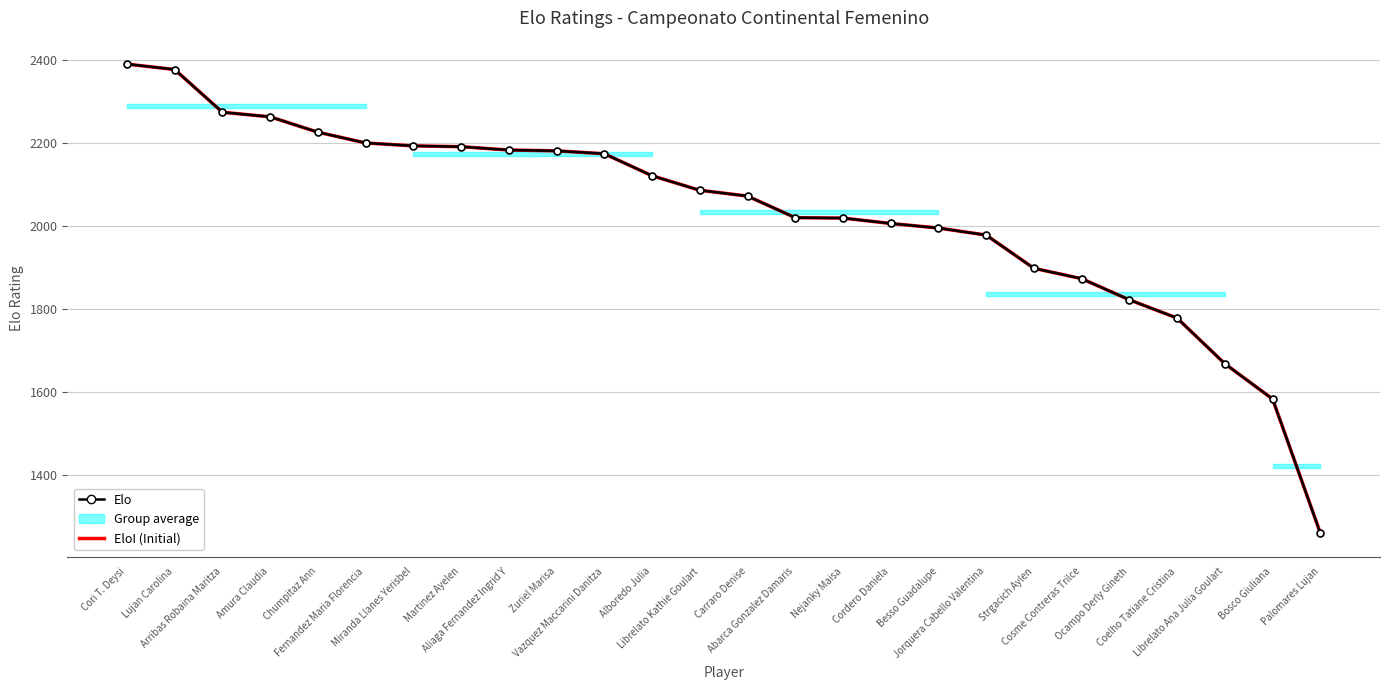

True or false: Elo has a value of 2173 at Vazquez Maccarini Danitza.

True